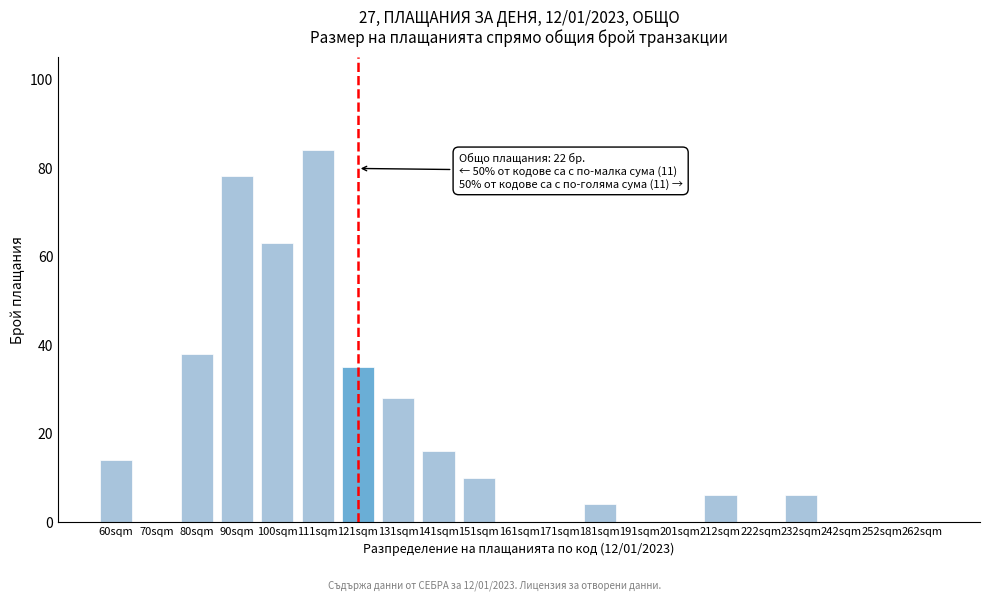

Reading left to right, extract all data points from this chart.

60sqm=14	70sqm=0	80sqm=38	90sqm=78	100sqm=63	111sqm=84	121sqm=35	131sqm=28	141sqm=16	151sqm=10	161sqm=0	171sqm=0	181sqm=4	191sqm=0	201sqm=0	212sqm=6	222sqm=0	232sqm=6	242sqm=0	252sqm=0	262sqm=0